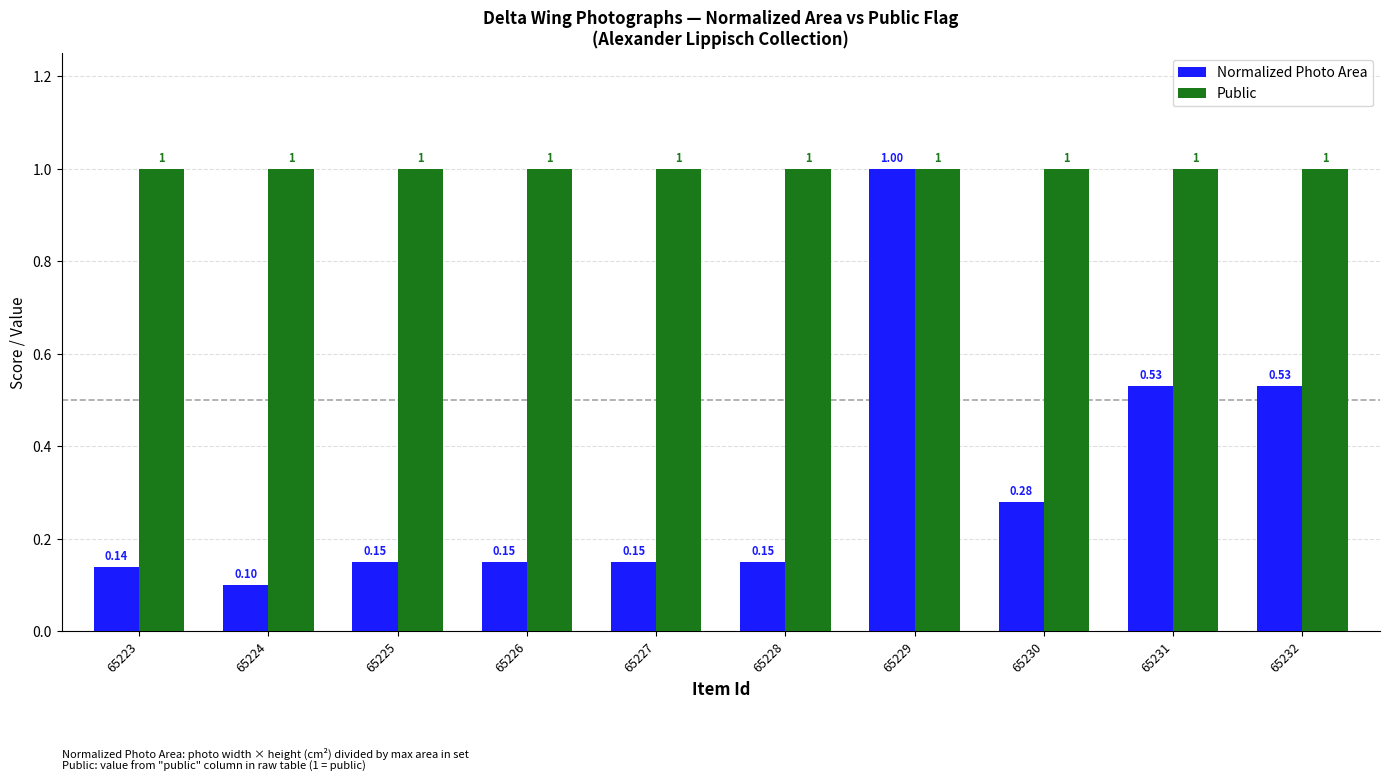

What is the total value across all series at 65229?

2.0